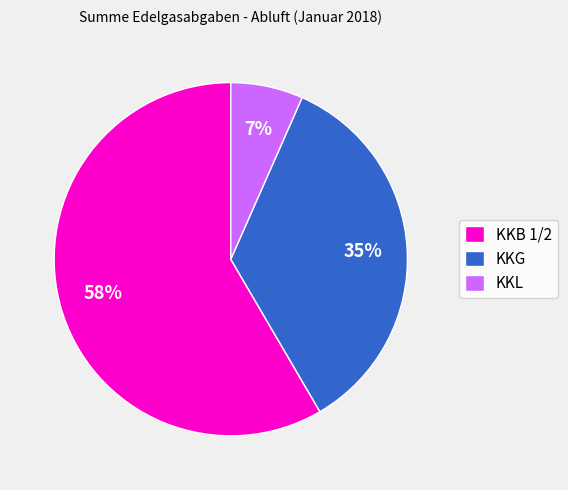

The KKL slice represents 1% of the pie. True or false?

False